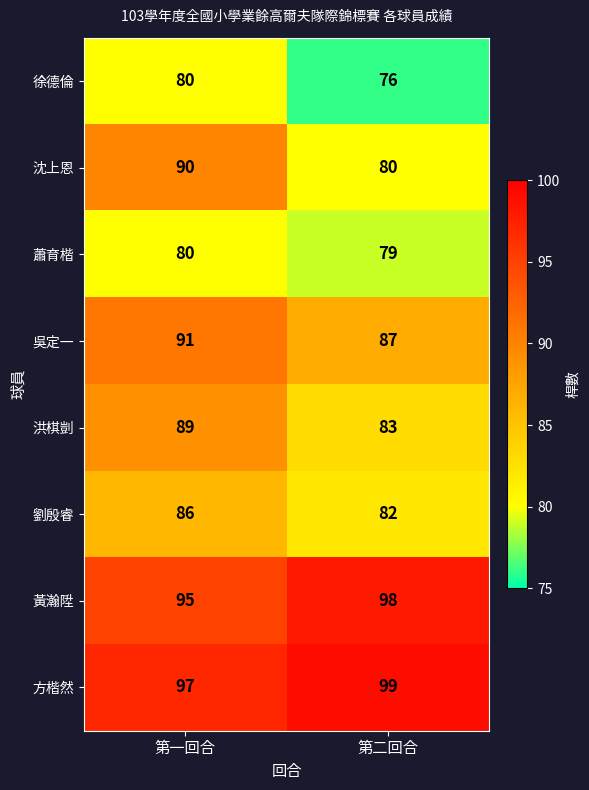

At which label is 黃瀚陞 closest to 96?

第一回合